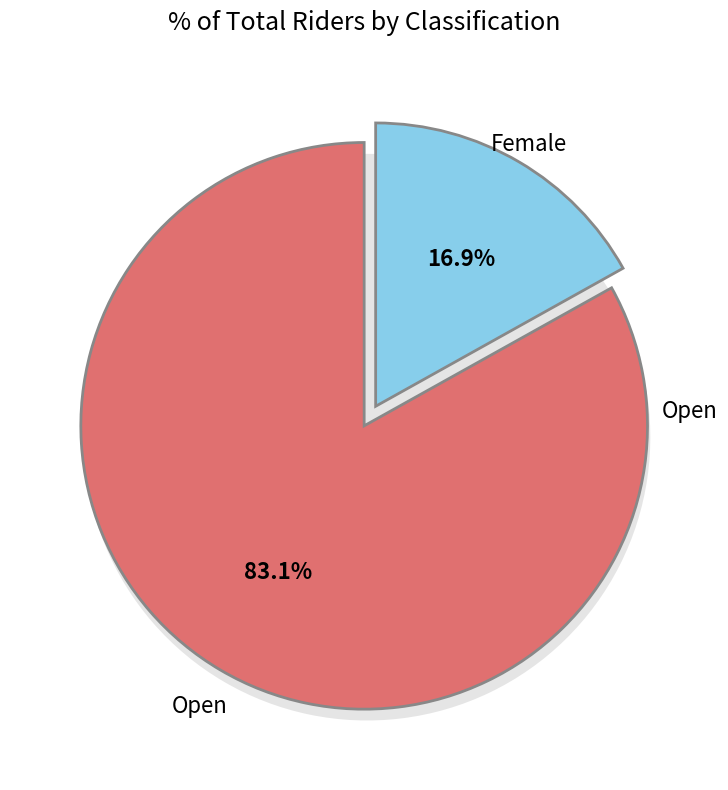

How many slices are in this pie chart?

2